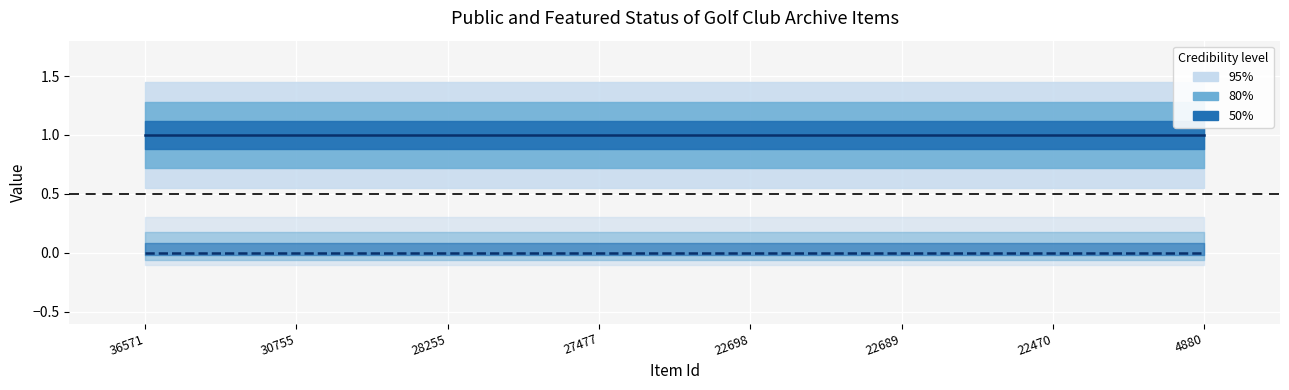

How many lines are shown in the chart?

2